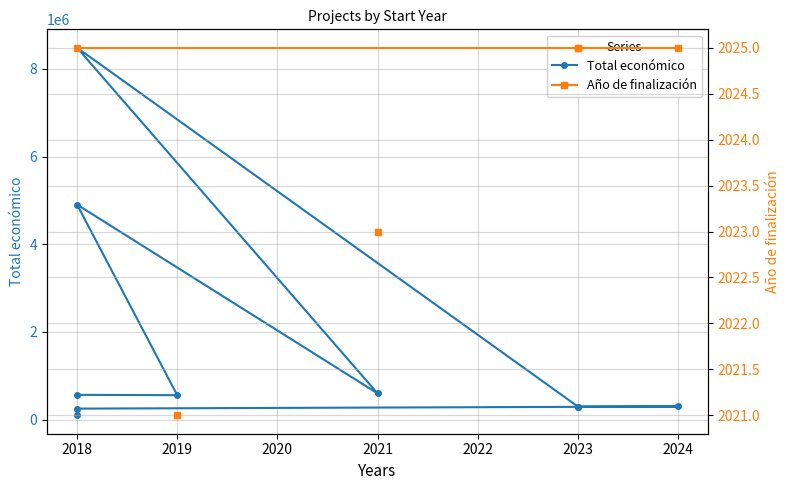

What is the lowest value of the Total económico series?

98068.0